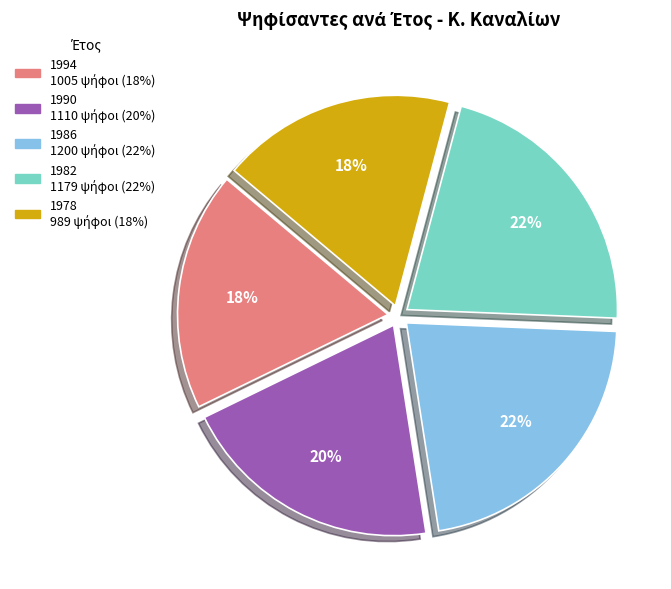

To the nearest percent, what is the difference between the largest and smallest slice percentages?

4%